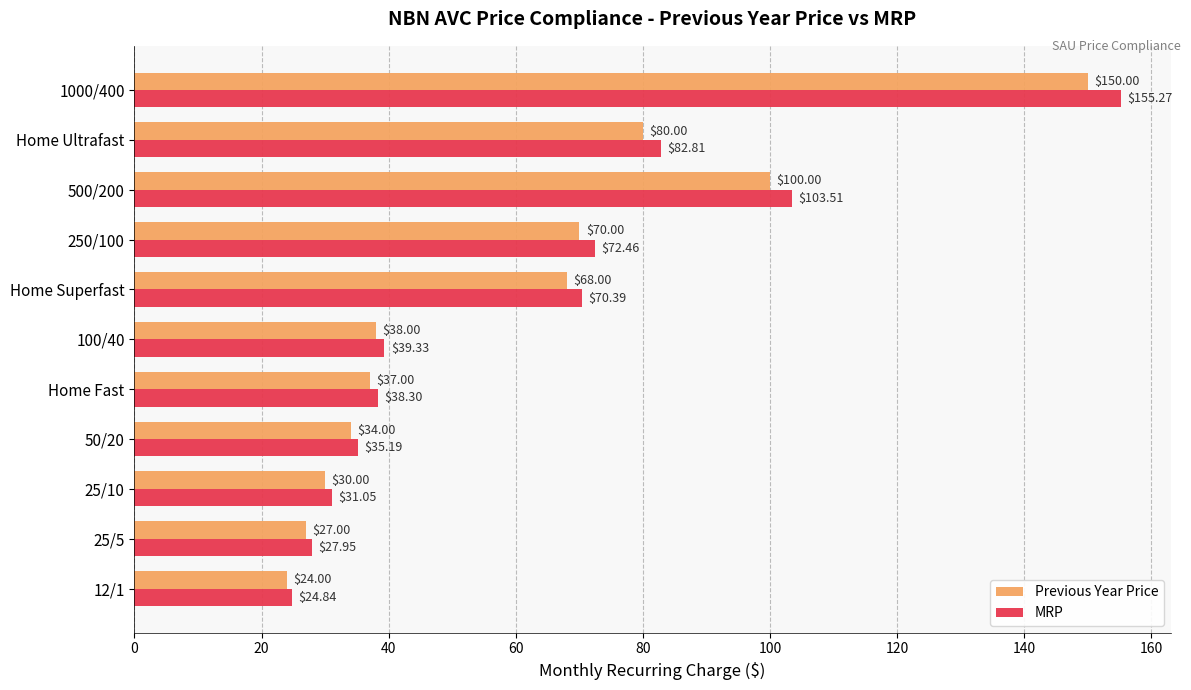

At which category is the sum across all series the highest?

1000/400